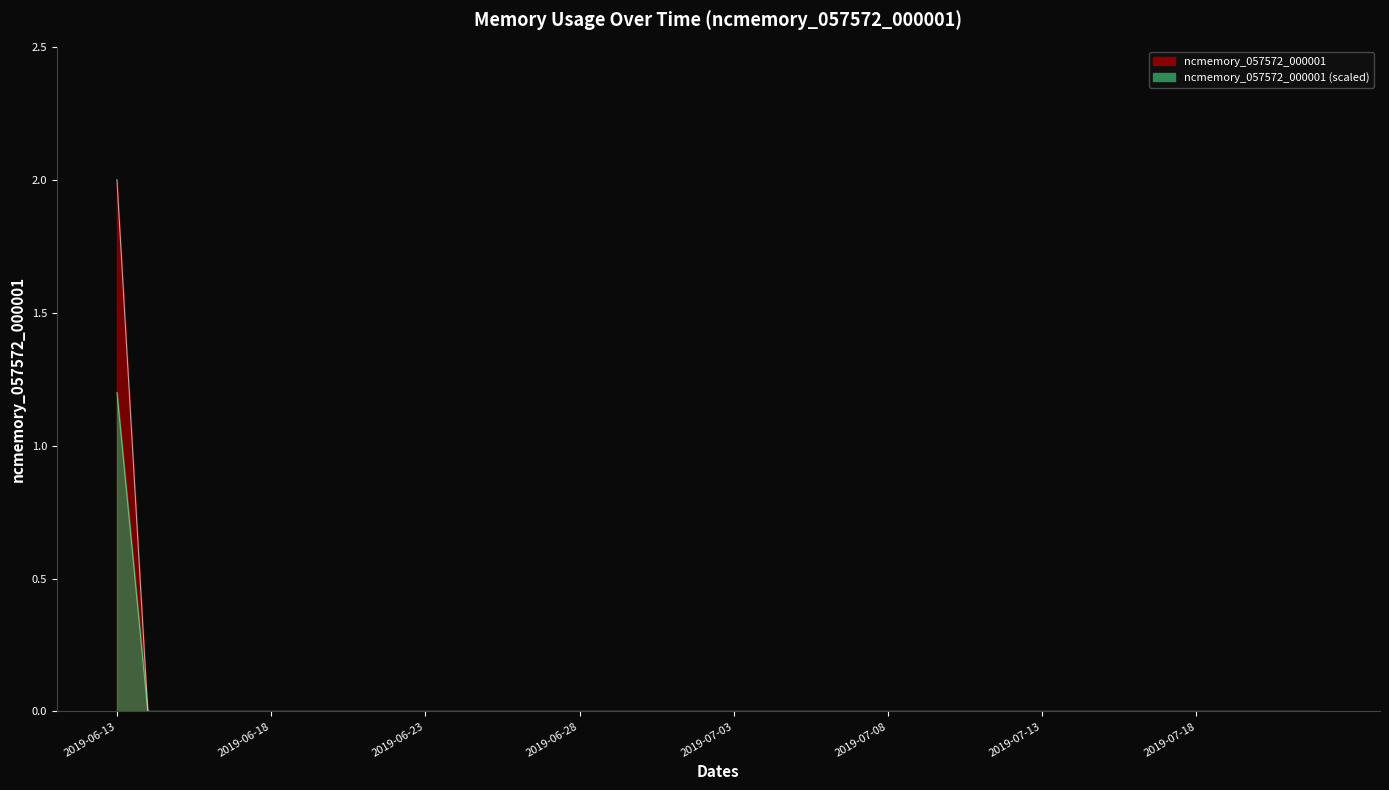

The value at 2019-07-09 is 0. True or false?

True